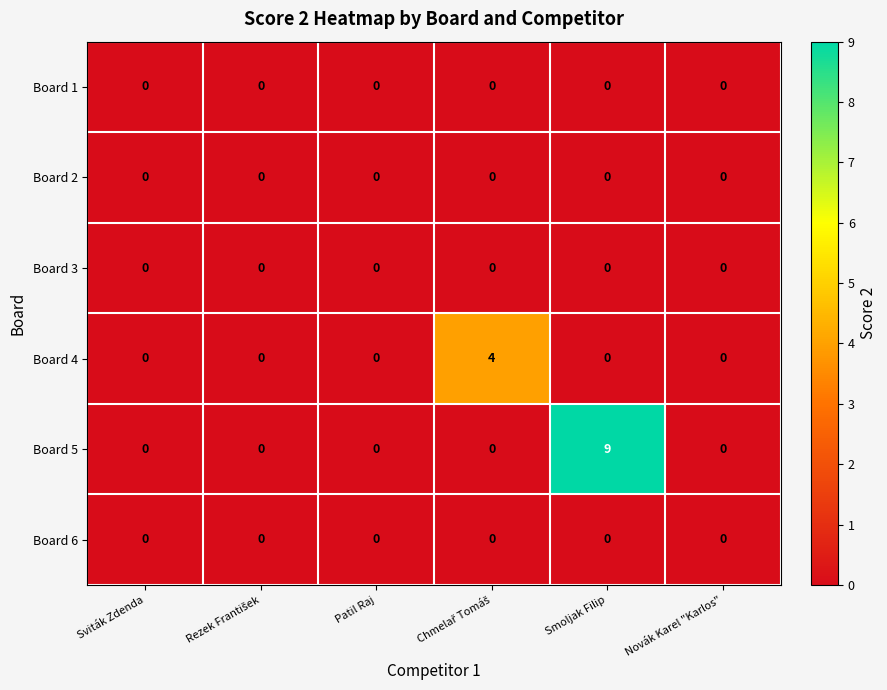

What is the difference between the Board 5 values at Novák Karel "Karlos" and Smoljak Filip?

9